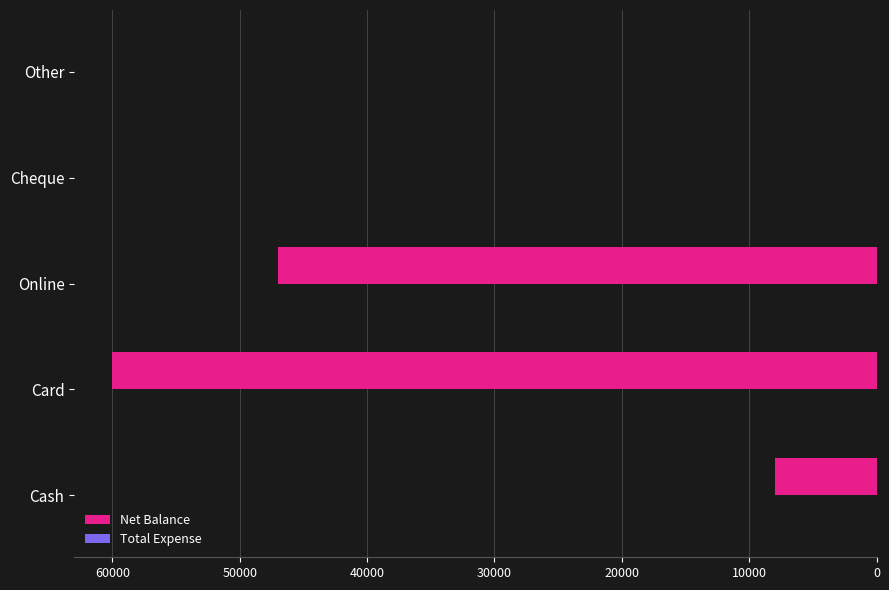

Which has a higher value, Online or Cash?

Online